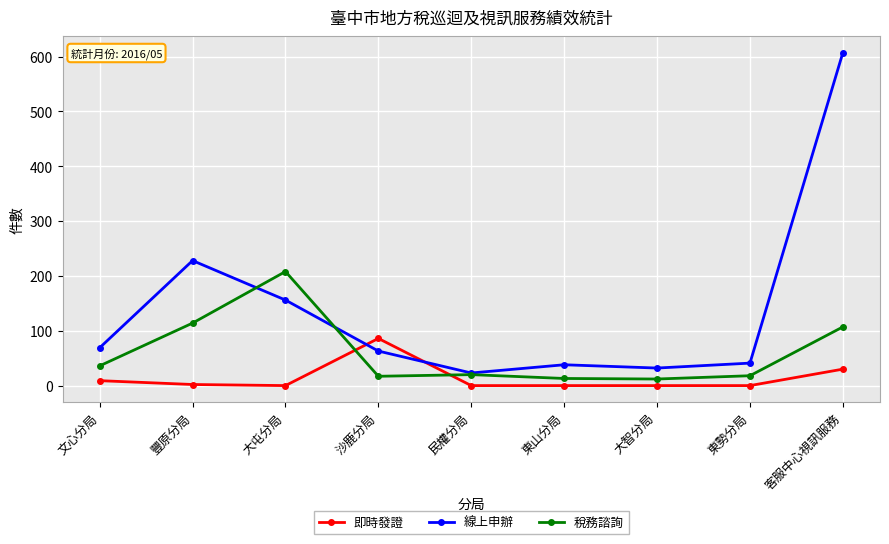

Which series has the largest total across all categories?

線上申辦